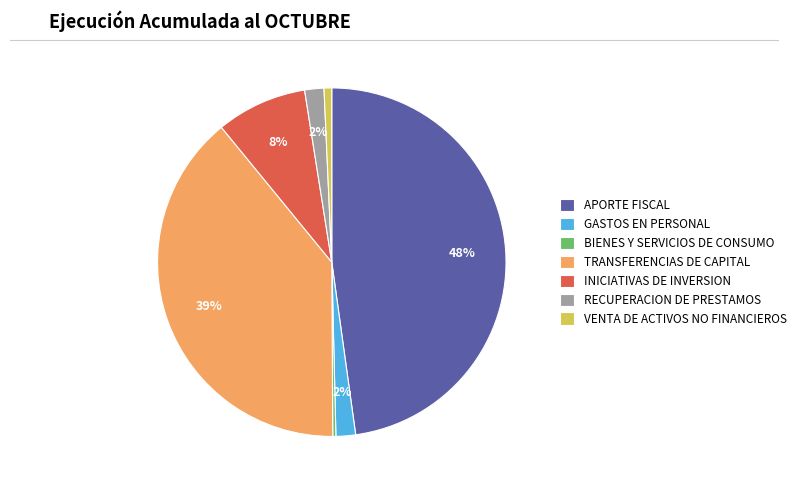

Is there any slice that represents more than half of the pie?

No